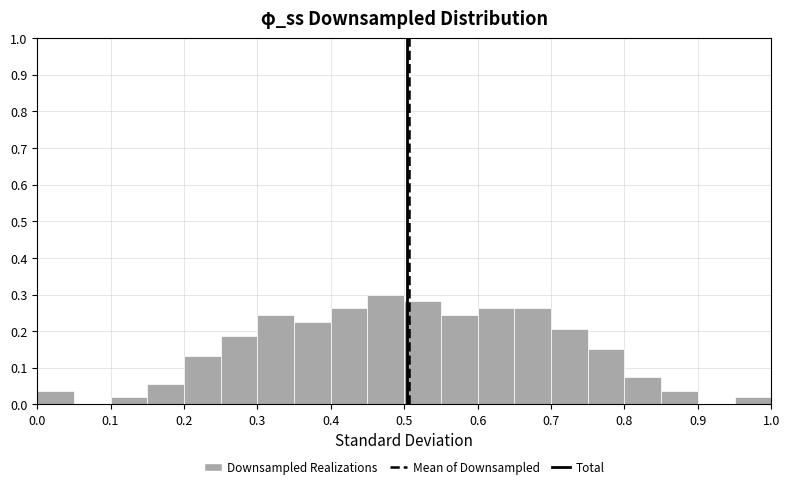

Reading left to right, transcribe this chart: for each bar, give the range it covers on the x-axis and its height. The values are not printed on the chart, so give them approximately, as read against the axis.

0.00 to 0.05: 0.04
0.05 to 0.10: 0
0.10 to 0.15: 0.02
0.15 to 0.20: 0.06
0.20 to 0.25: 0.13
0.25 to 0.30: 0.19
0.30 to 0.35: 0.24
0.35 to 0.40: 0.23
0.40 to 0.45: 0.26
0.45 to 0.50: 0.30
0.50 to 0.55: 0.28
0.55 to 0.60: 0.24
0.60 to 0.65: 0.26
0.65 to 0.70: 0.26
0.70 to 0.75: 0.21
0.75 to 0.80: 0.15
0.80 to 0.85: 0.08
0.85 to 0.90: 0.04
0.90 to 0.95: 0
0.95 to 1.00: 0.02